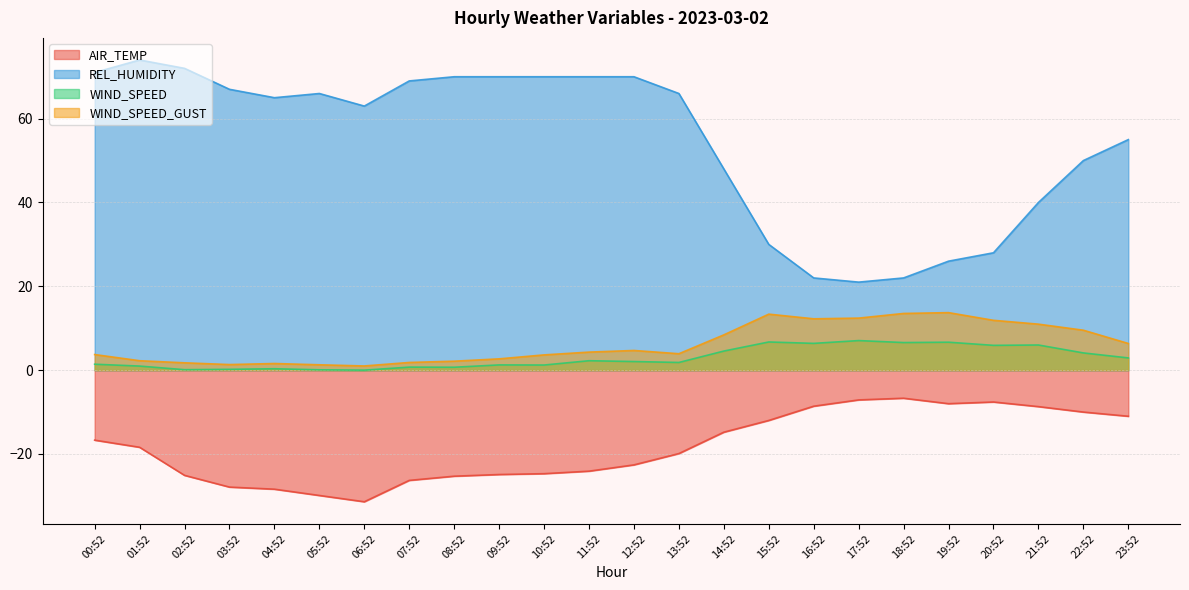

What is the smallest value displayed?

-31.4